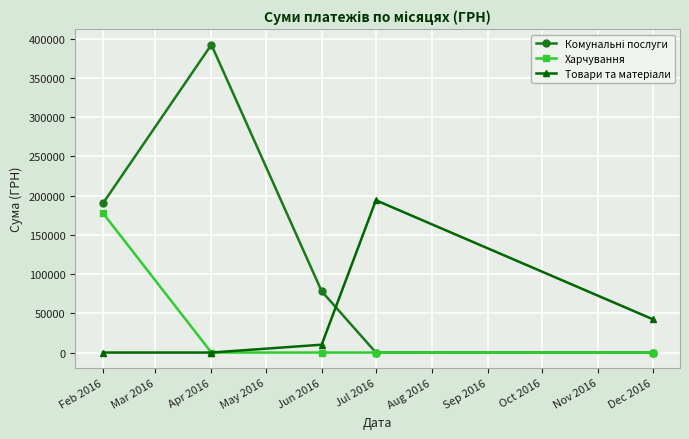

How many categories are shown in the chart?

5